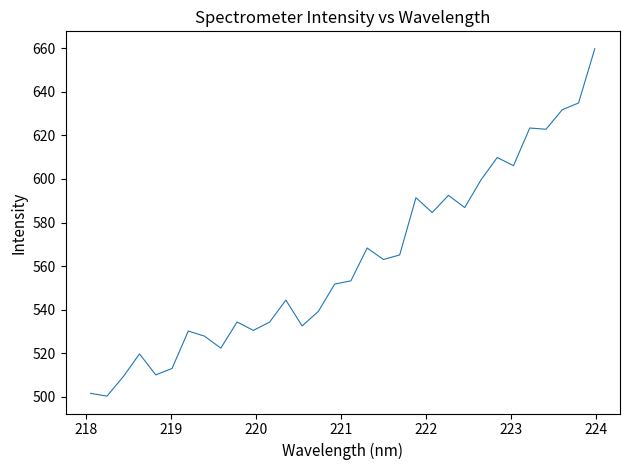

What is the maximum value shown in the chart?

659.8